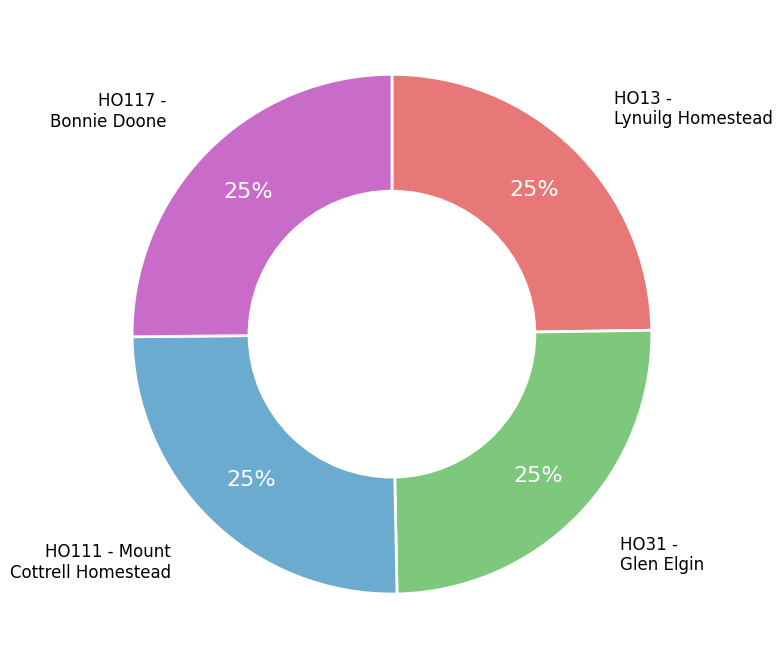

Is there a majority slice in this chart?

No